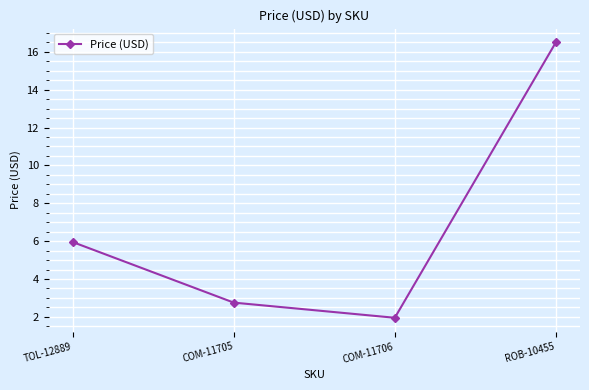

Is this an area chart (filled region under the line)?

No